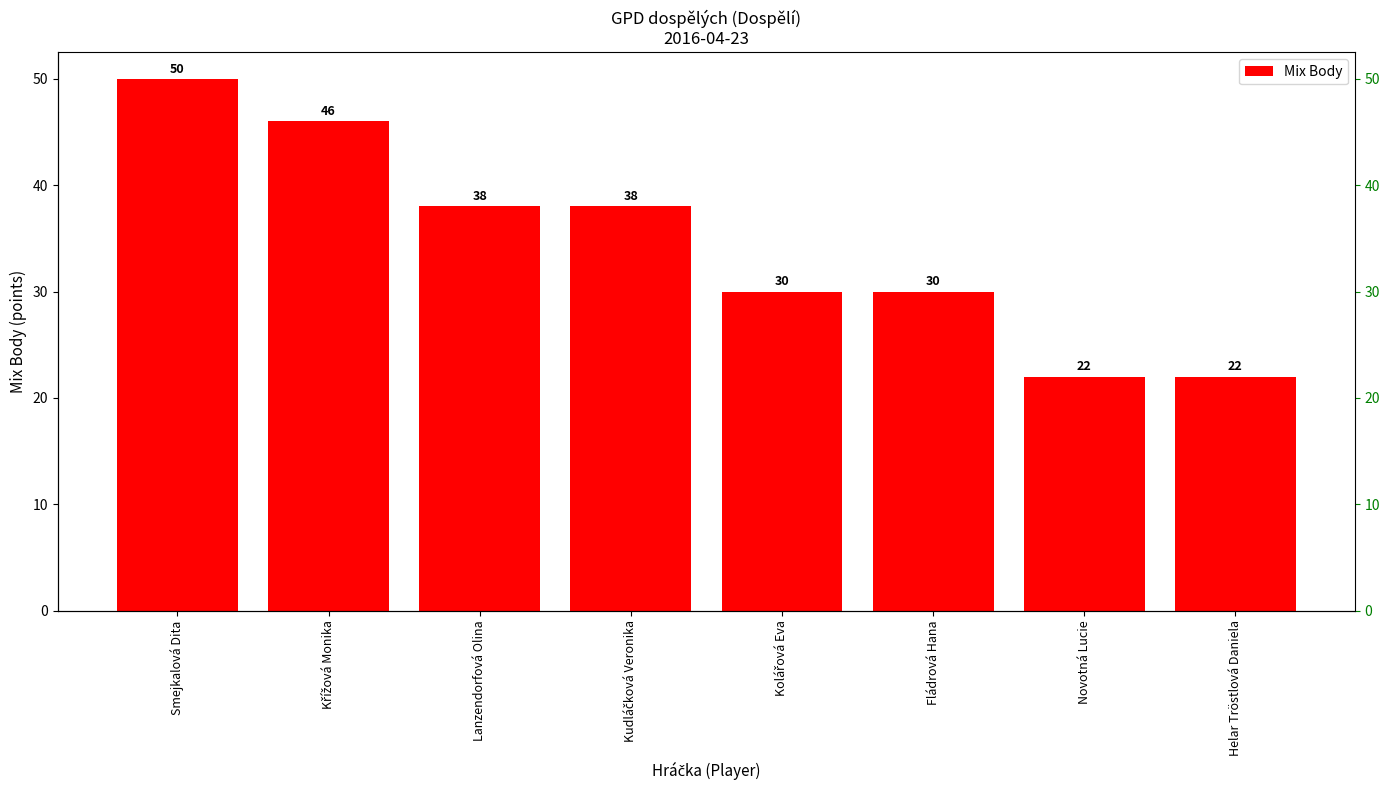

Are the bars grouped side by side (vs. stacked)?

No